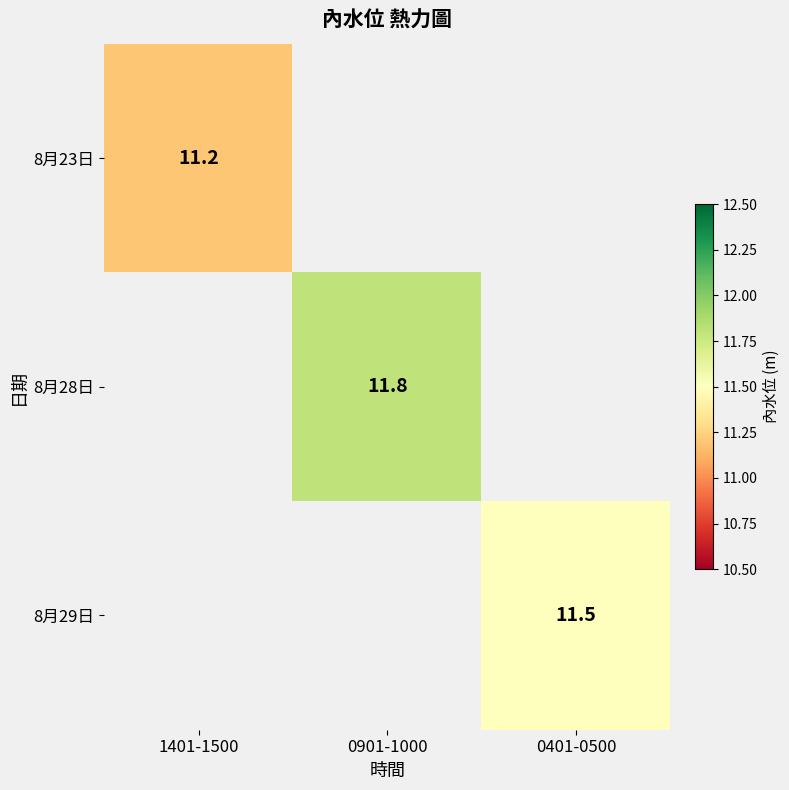

The value of 8月28日 at 0901-1000 is 17.1. True or false?

False